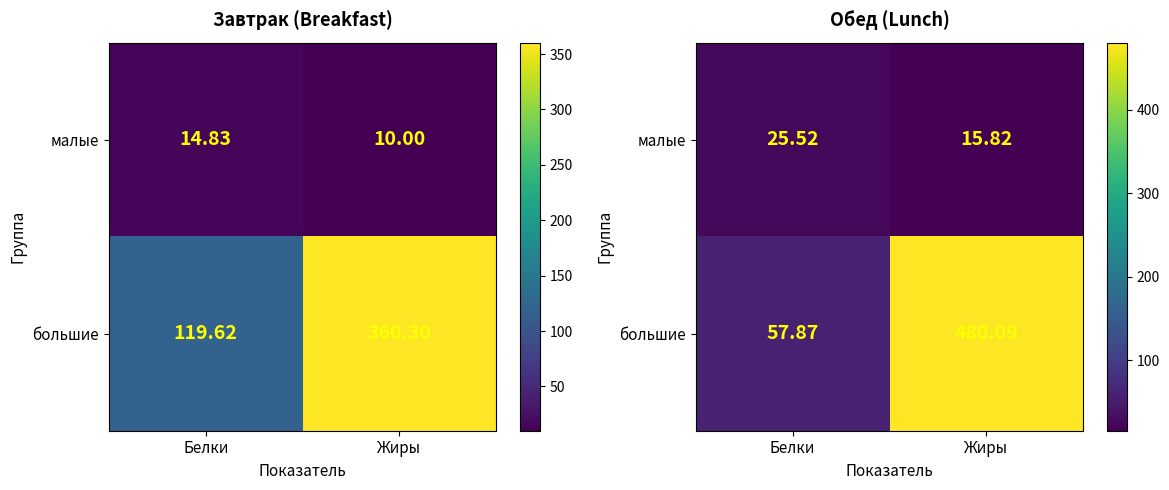

Rank the categories by малые value from highest to lowest.

Белки, Жиры